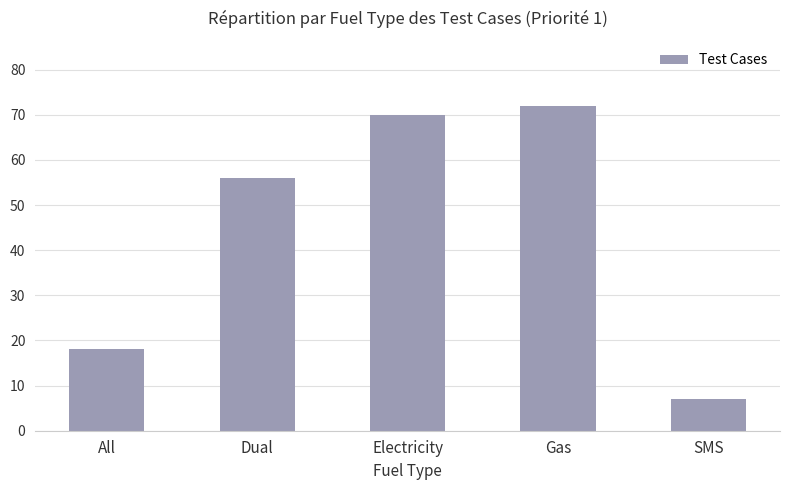

At which category does the chart reach its peak across all series?

Gas